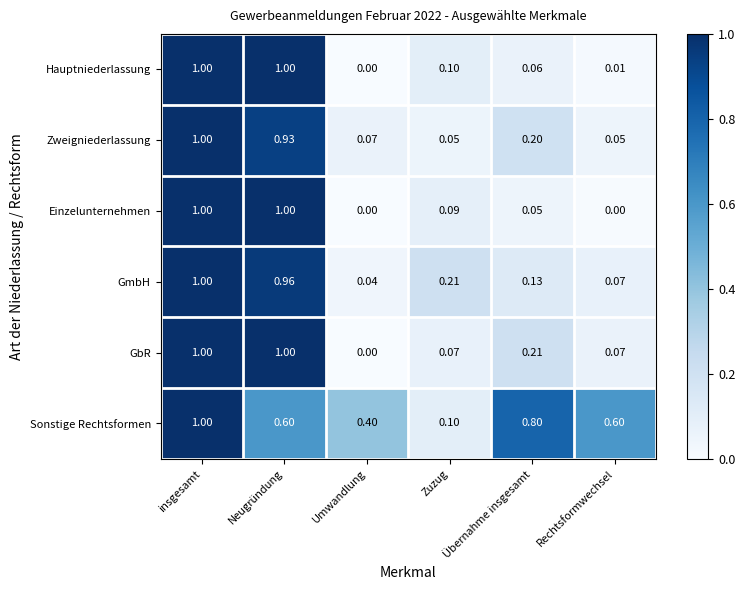

Which series has the largest total across all categories?

Sonstige Rechtsformen